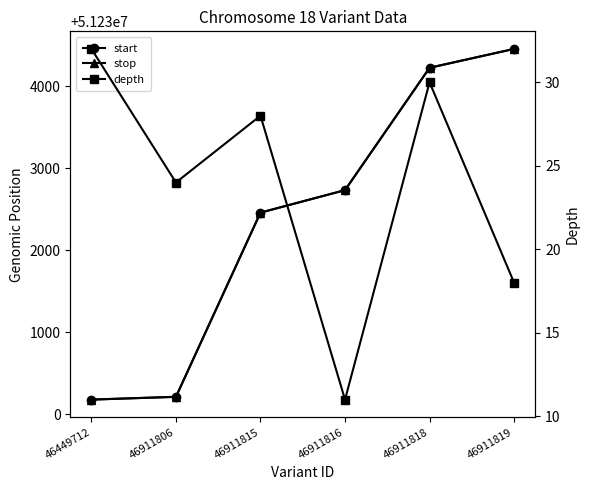

Where does the depth series first go above 28?

46449712